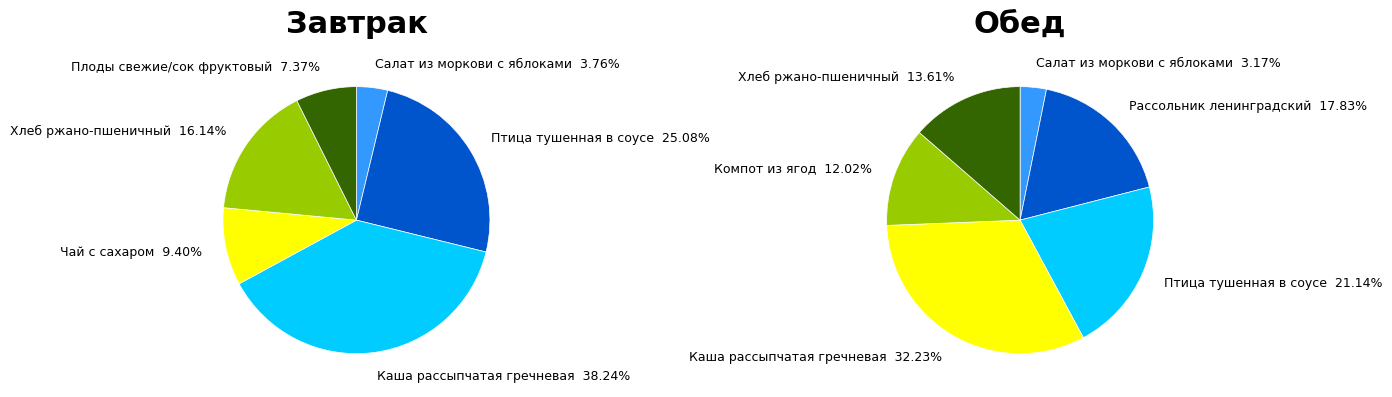

Rank the series at 5 from highest to lowest value.

Обед, Завтрак